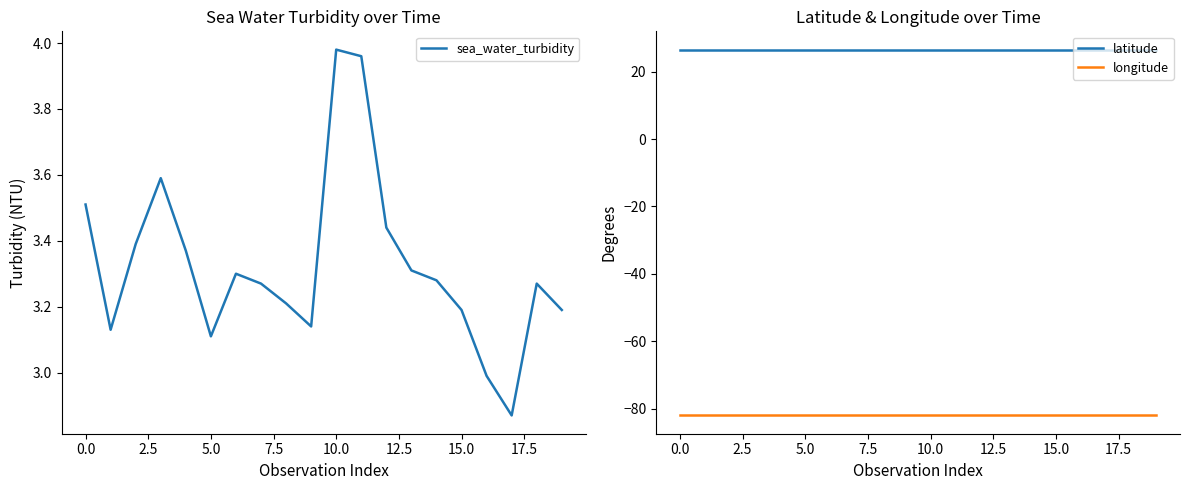

True or false: longitude has a value of -24.8 at 15.0.

False